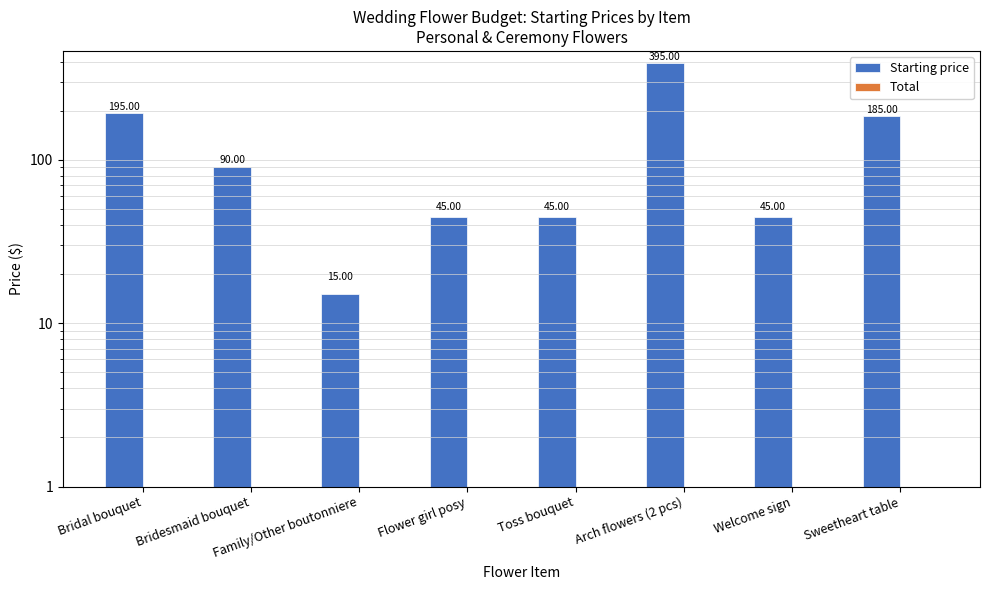

Rank the series at Bridesmaid bouquet from lowest to highest value.

Total, Starting price